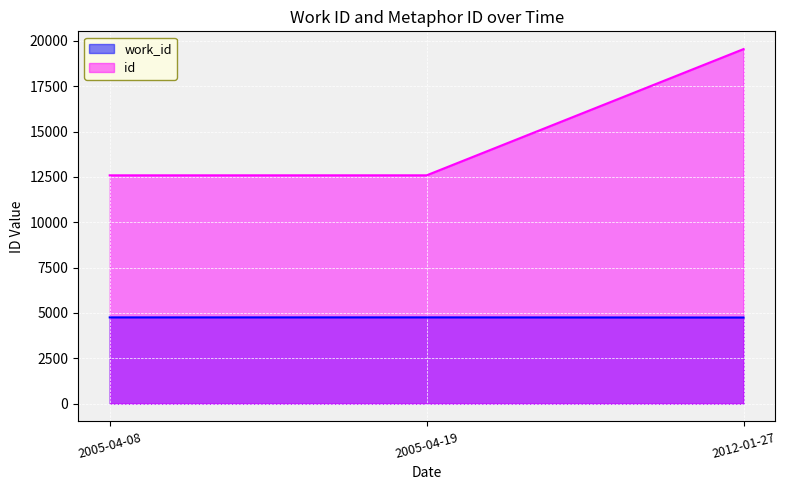

What is the minimum value shown in the chart?

4748